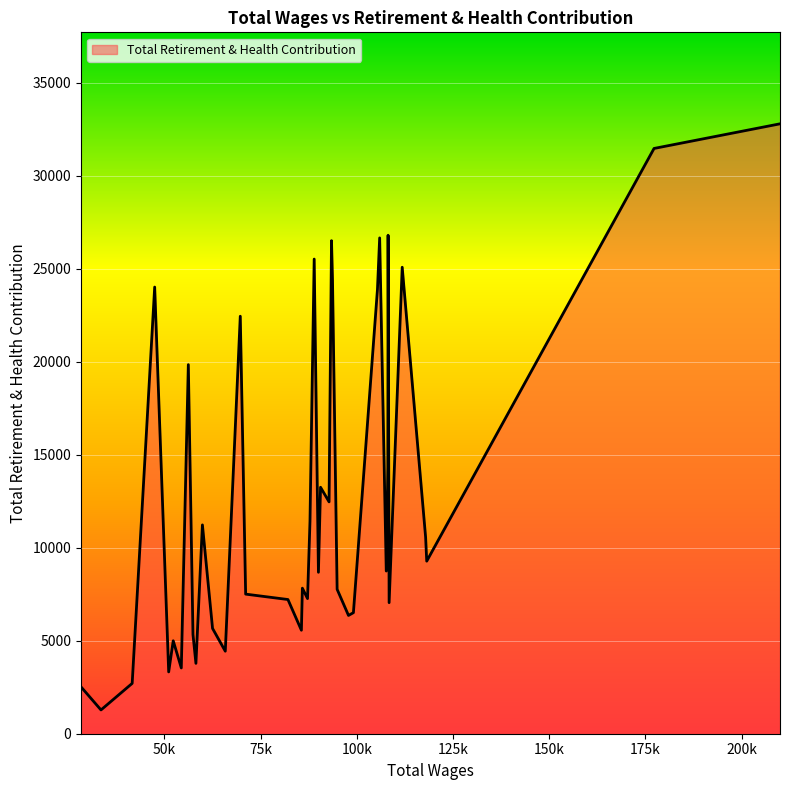

What is the minimum value shown in the chart?

1278